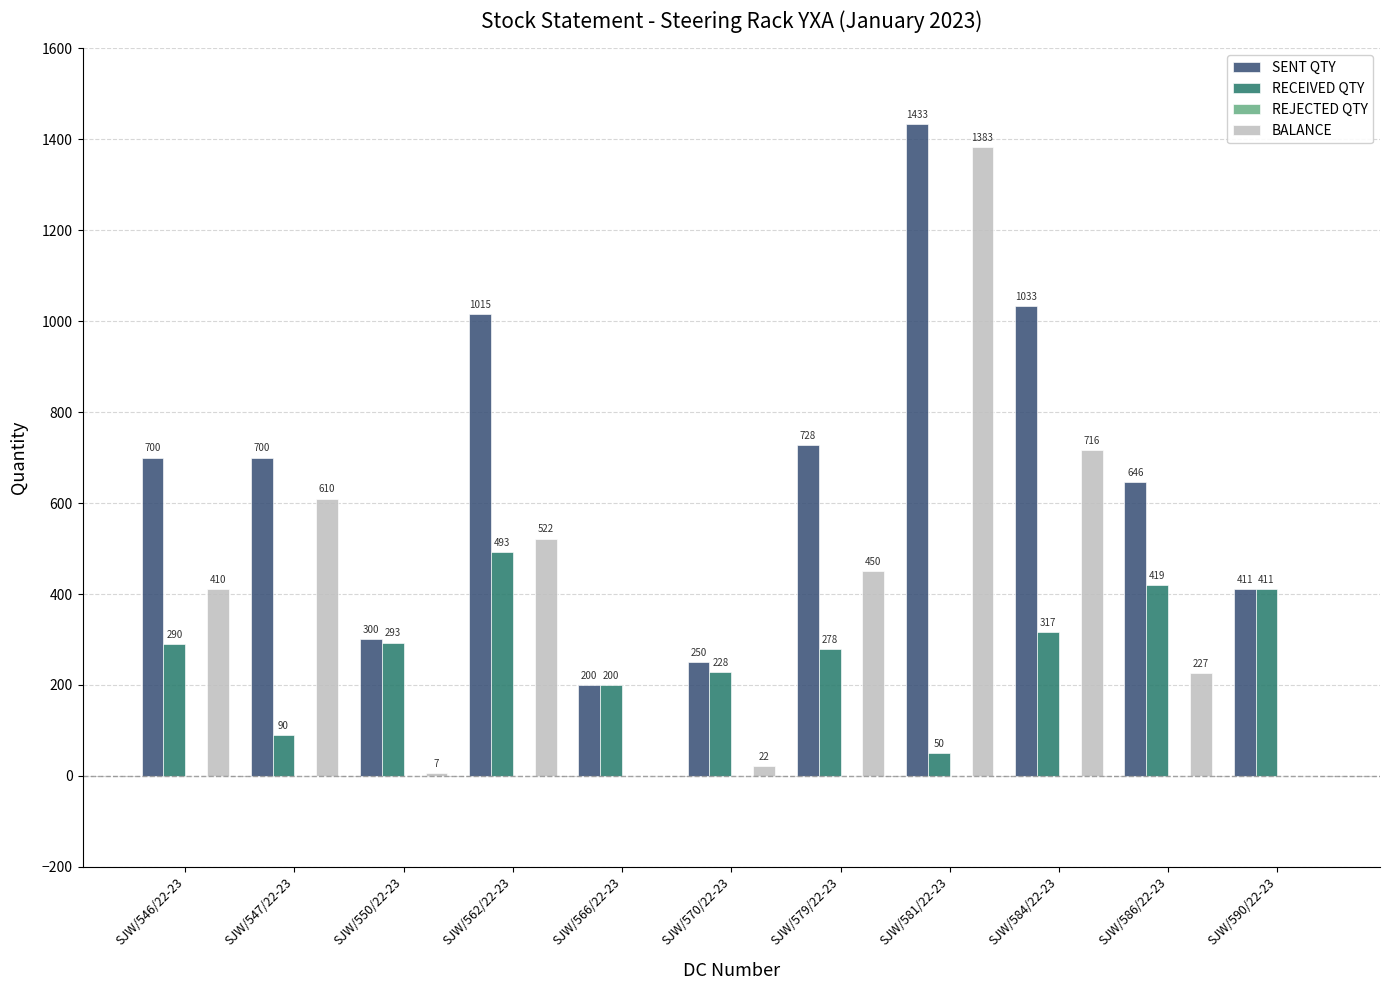

What is the spread (max minus min) of values at SJW/550/22-23?

293